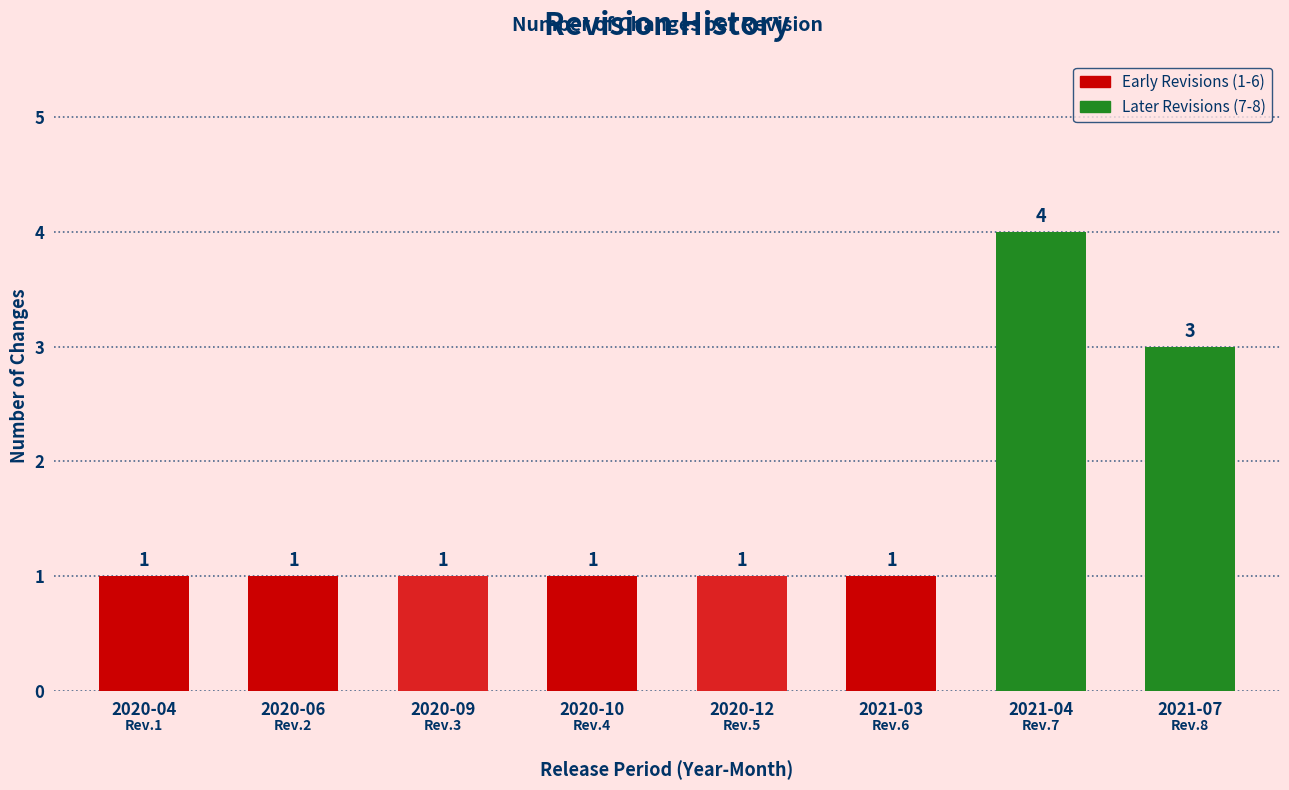

Count the values in the range 1 to 3.

7